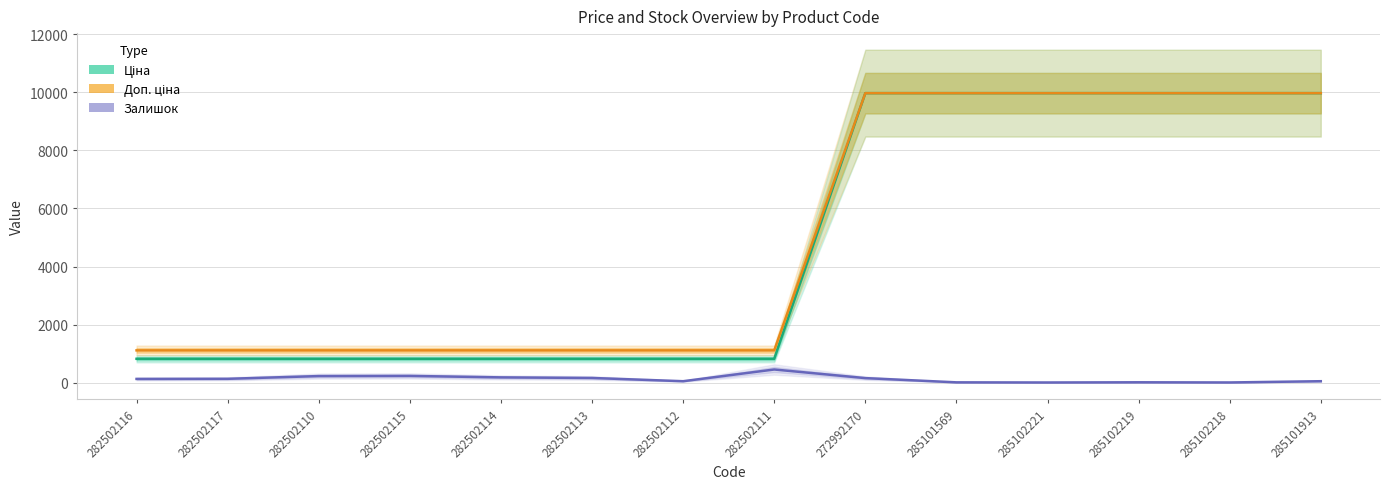

What is the value of the Доп. ціна point at the 14th from the left?

9975.0